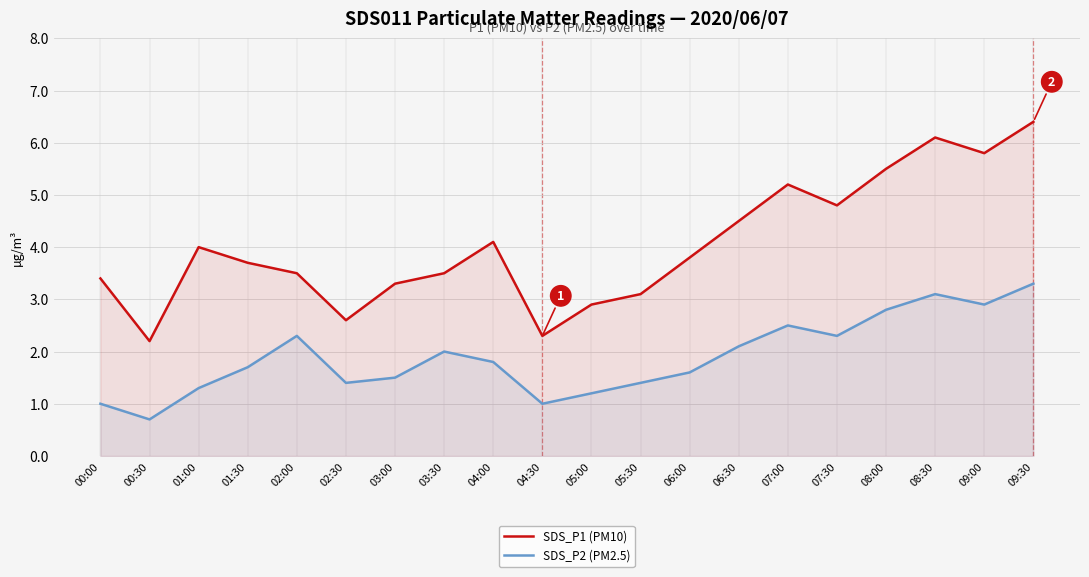

Read the SDS_P1 (PM10) value at 02:00.

3.5